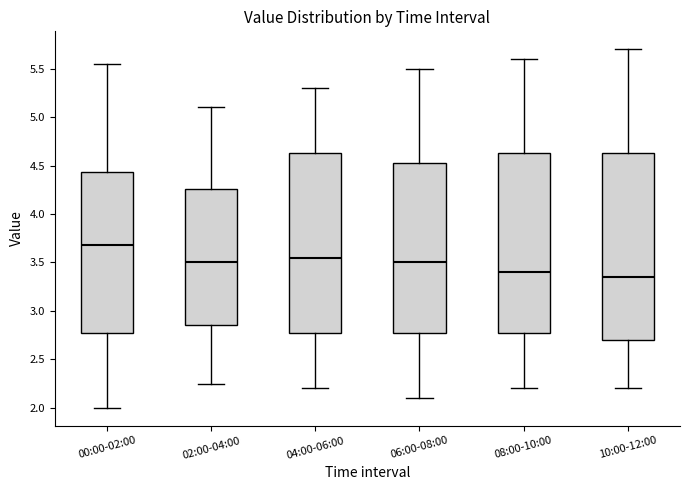

Which box is the tallest, from its lower edge to its upper edge?

10:00-12:00